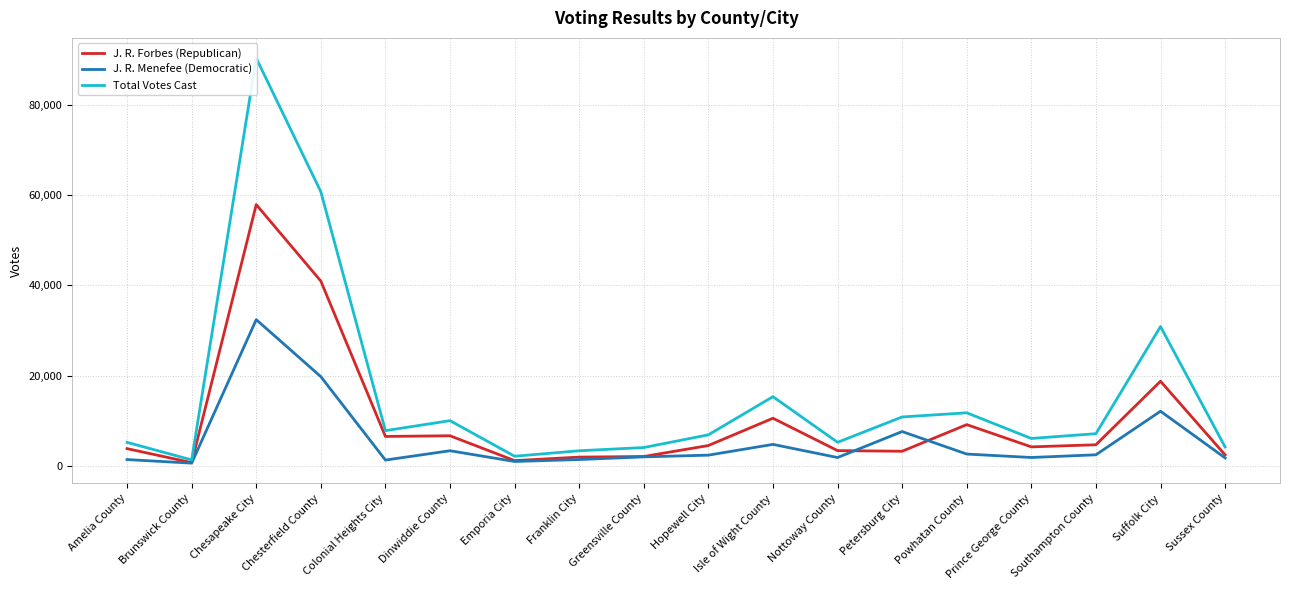

Where is the first local minimum for Total Votes Cast?

Brunswick County